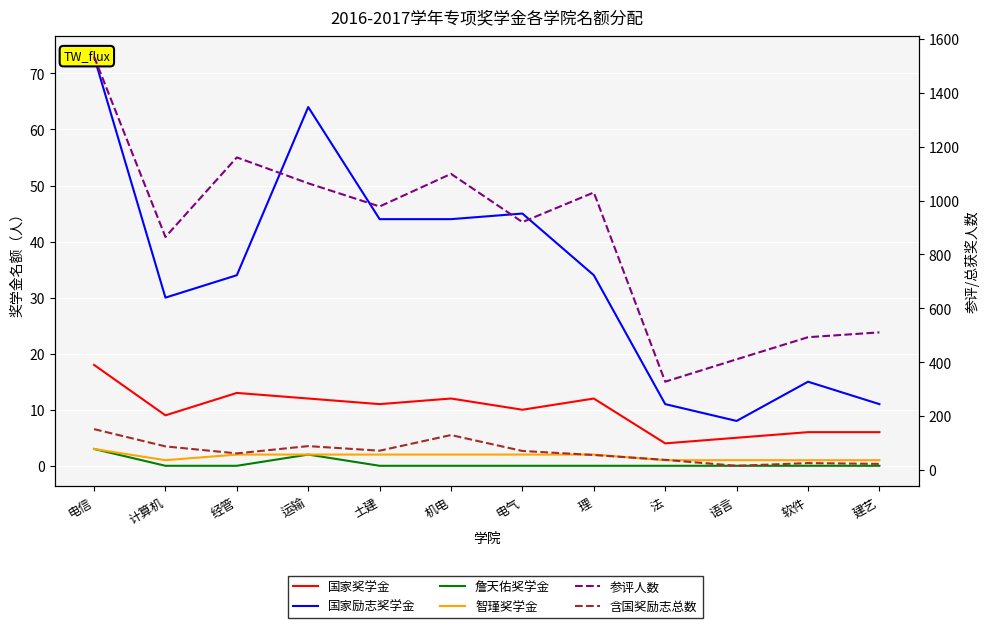

At 土建, list the series in order from largest to smallest.

参评人数, 含国奖励志总数, 国家励志奖学金, 国家奖学金, 智瑾奖学金, 詹天佑奖学金